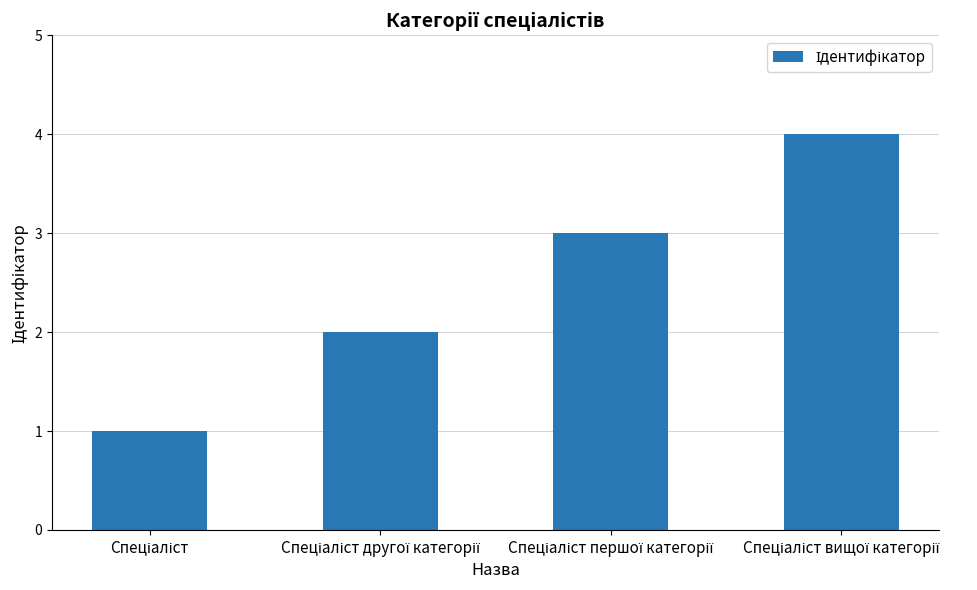

Count the number of data series in this chart.

1